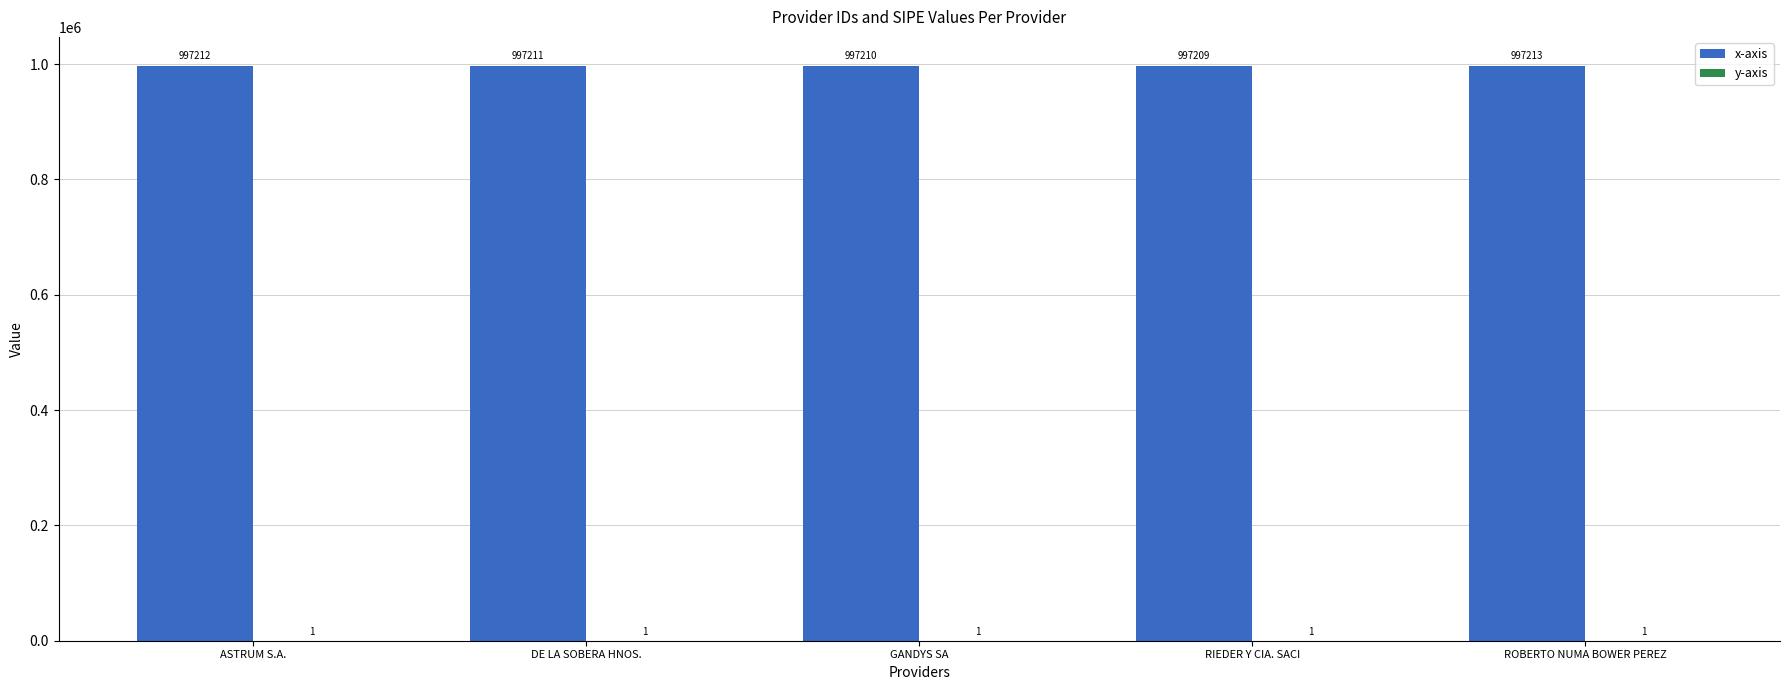

What is the sum of all x-axis values?

4986055